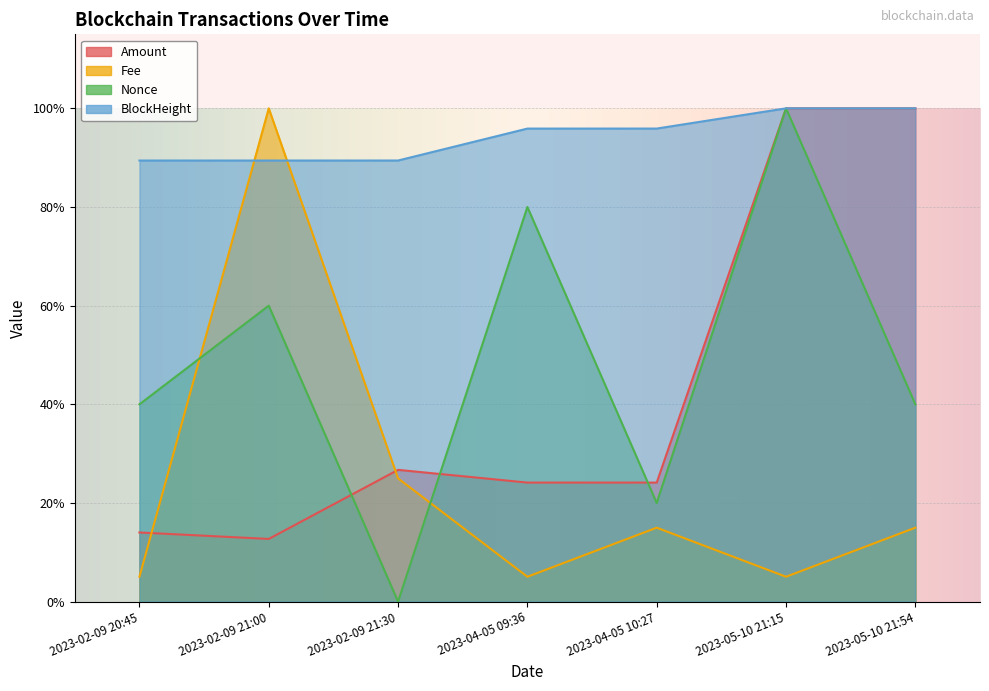

Between which two adjacent categories do Nonce and Amount first intersect?

2023-02-09 21:00 and 2023-02-09 21:30